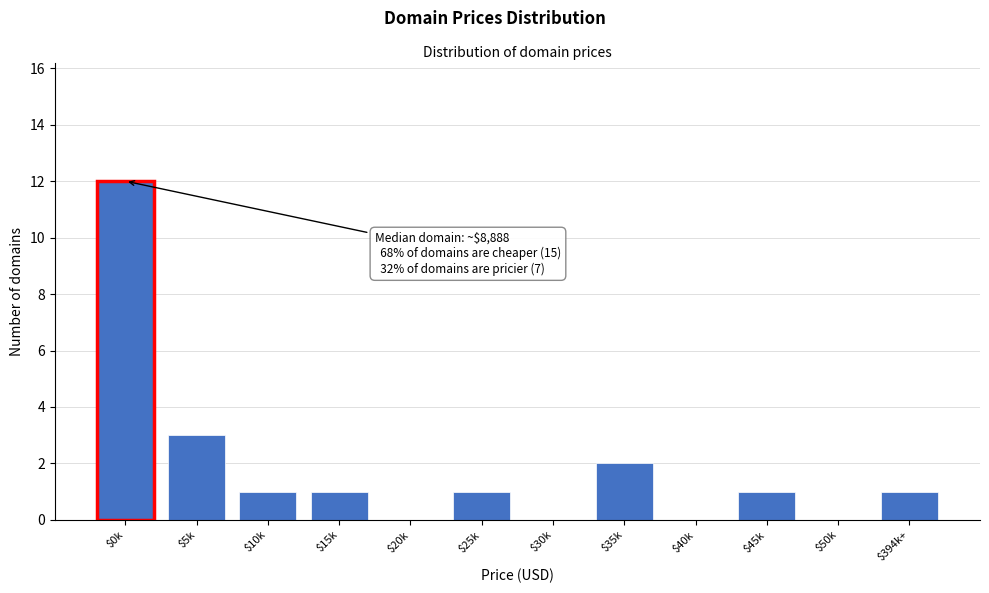

At which label is the value closest to 6?

$5k